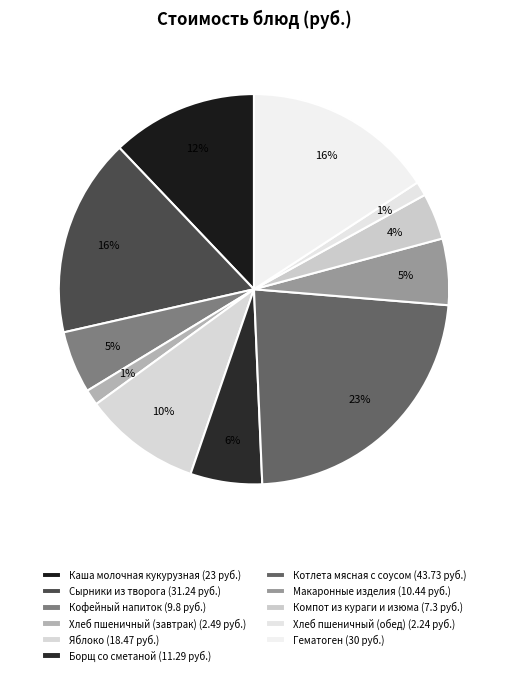

How many slices are in this pie chart?

11